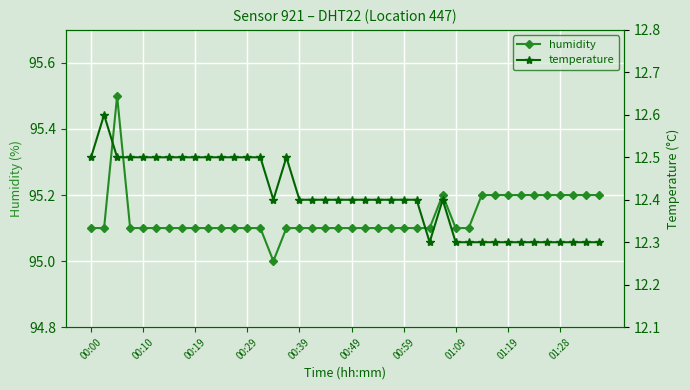

How many lines are shown in the chart?

2